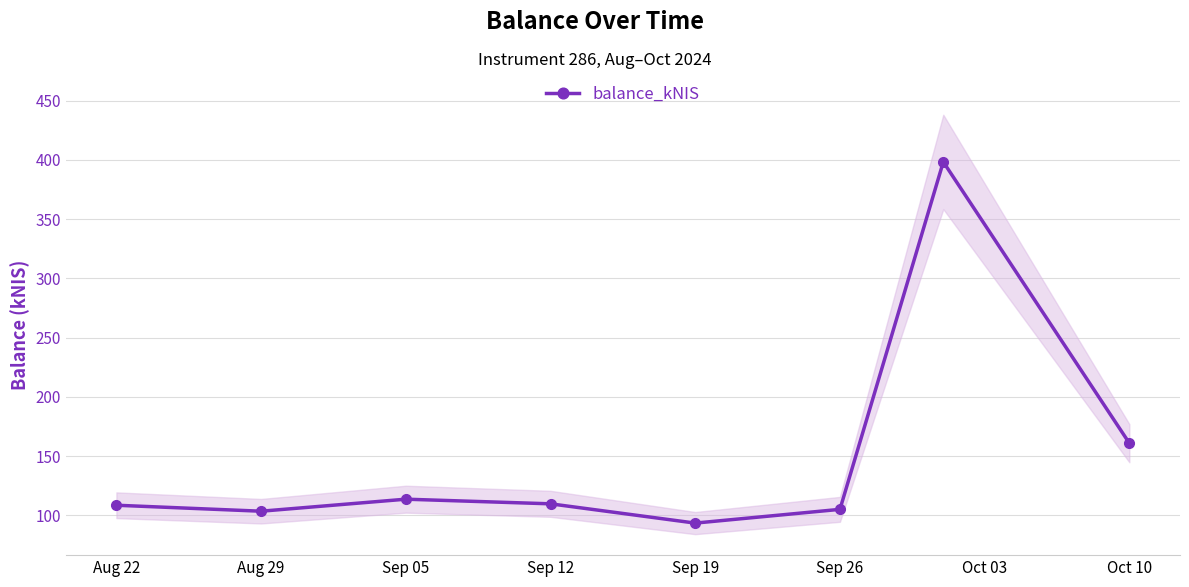

What is the difference between the maximum and minimum values?

304.8